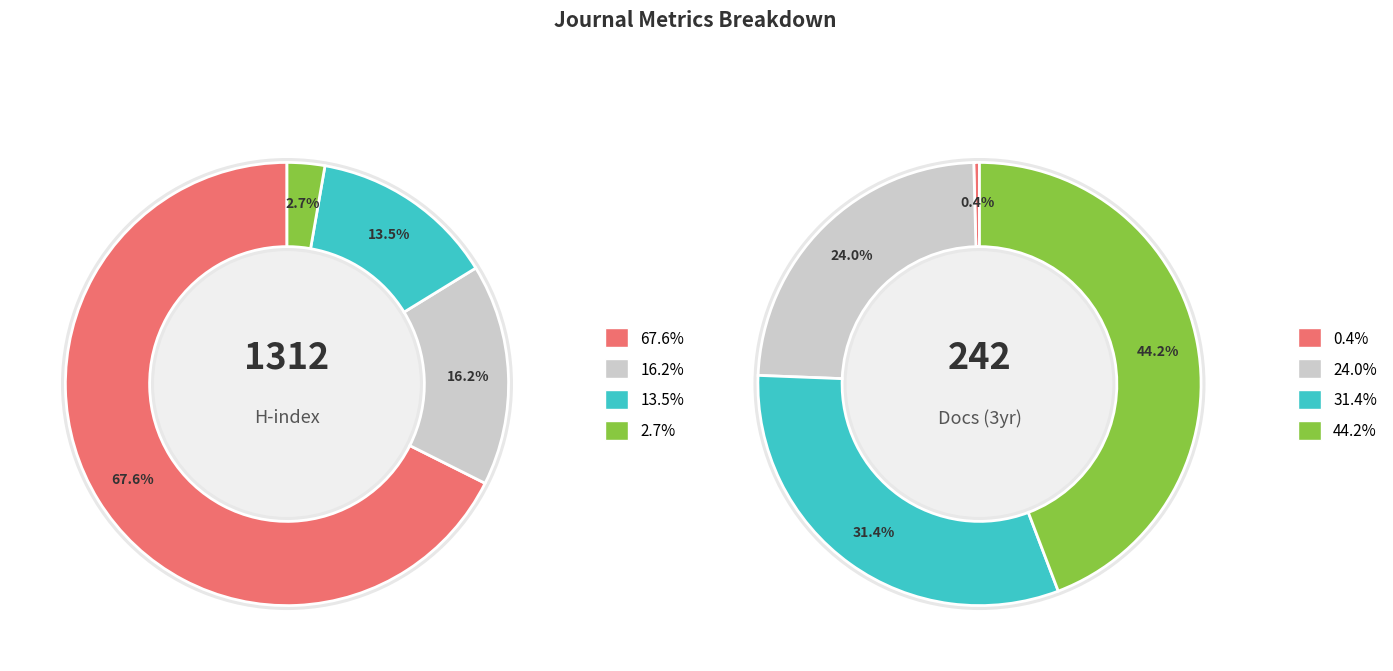

How many segments does this pie chart have?

4